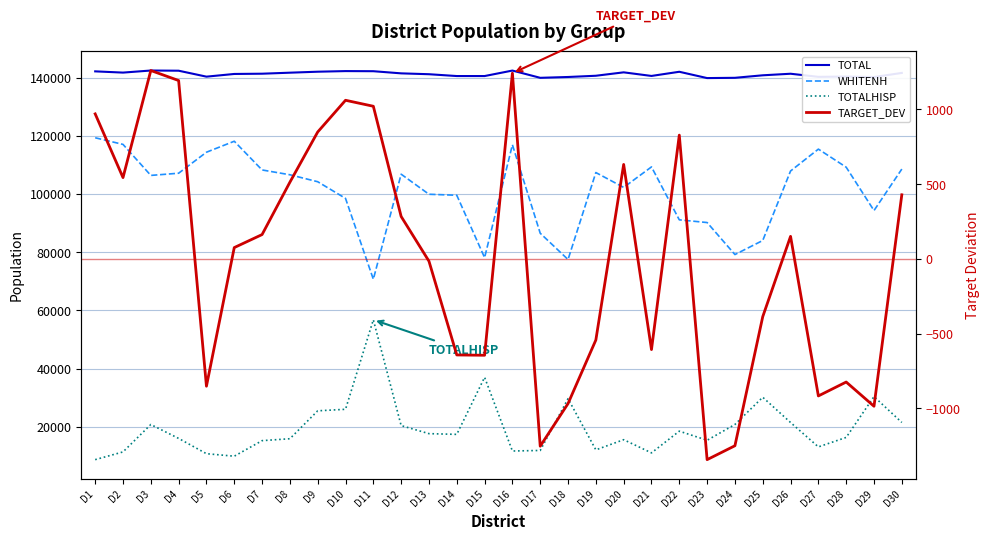

Does the chart display data point markers on the line(s)?

No